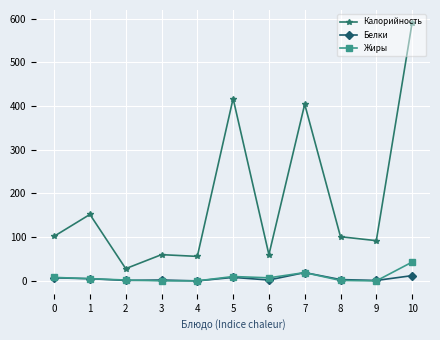

What is the sum of all Калорийность values?

2062